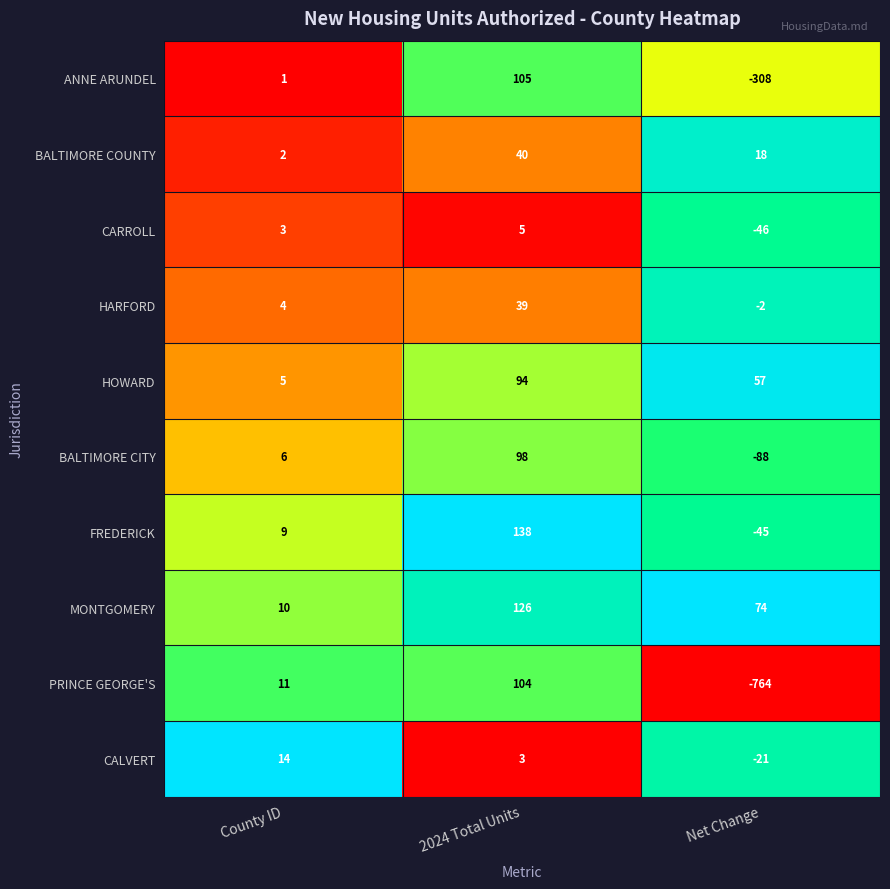

The value of ANNE ARUNDEL at County ID is 1. True or false?

True